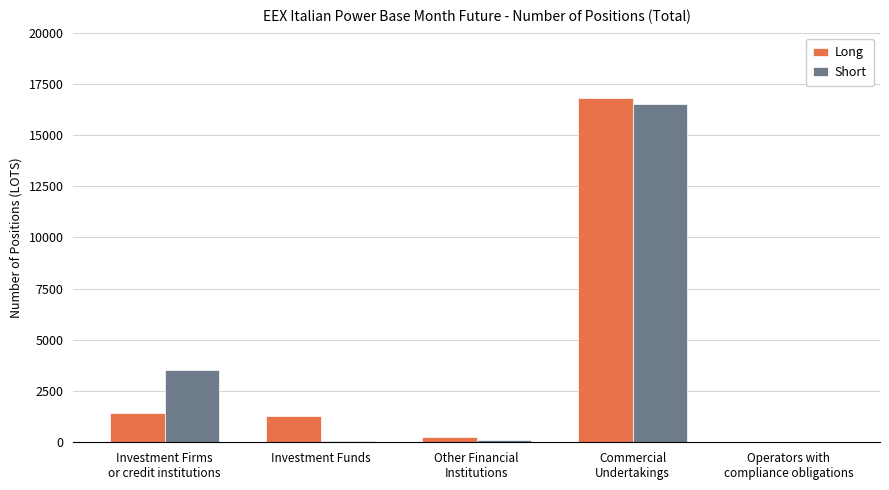

At which category is the sum across all series the highest?

Commercial
Undertakings